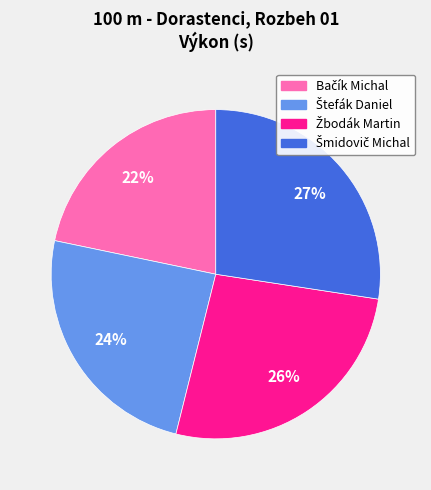

Is there a majority slice in this chart?

No